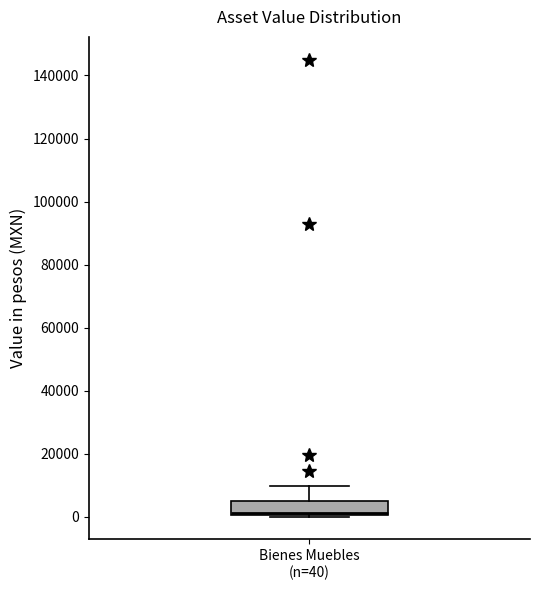

Transcribe this box plot: give where the median line is, the range the box spans, and where the two whiskers end, as read against the y-axis. The values are not printed on the chart, so give them approximately, as read against the axis.

median 2000, box 0 to 4000, whiskers 0 to 10000